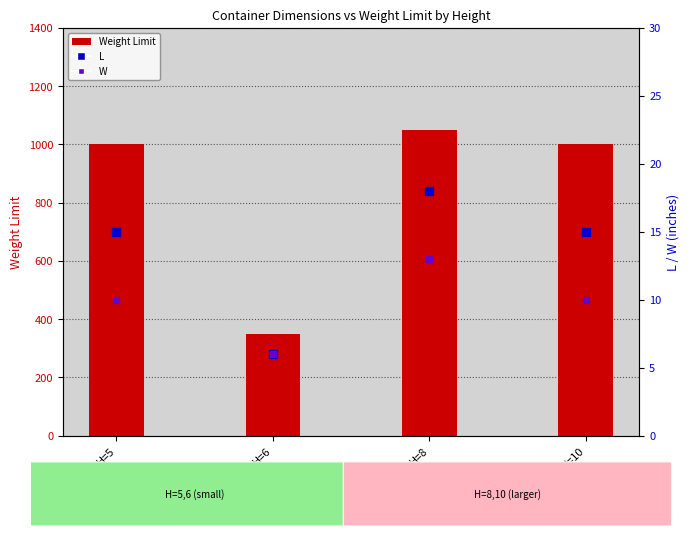

What are all the series names shown in the legend?

Weight Limit, L, W